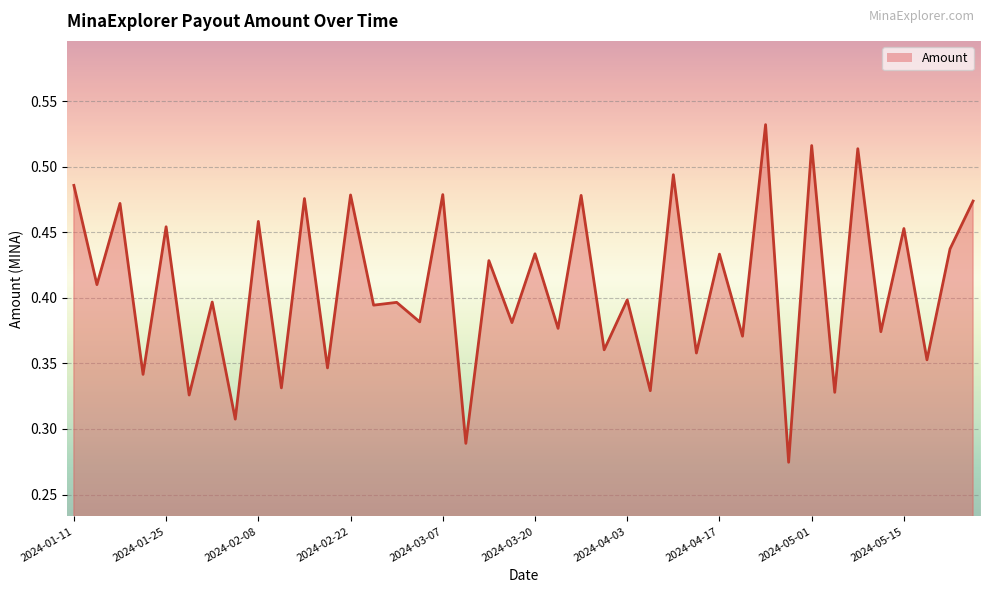

How many lines are shown in the chart?

1